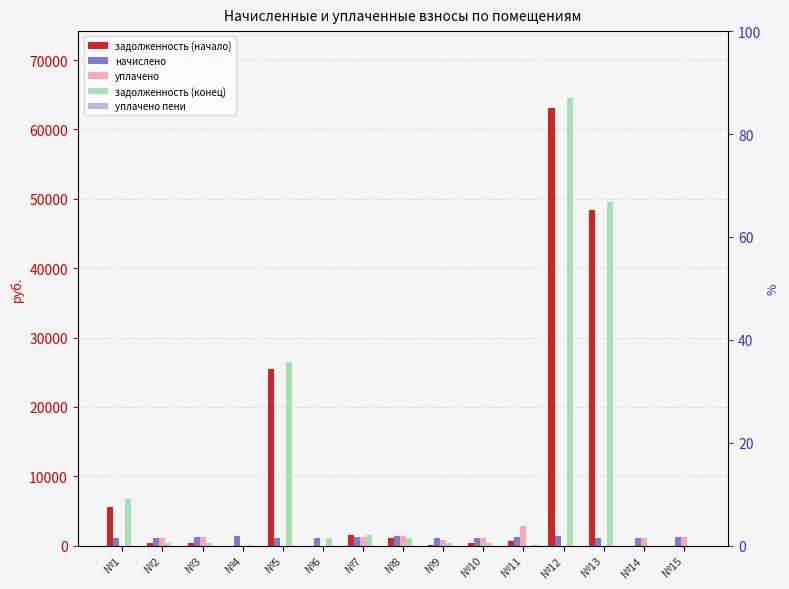

What is the spread (max minus min) of values at №2?

1109.2